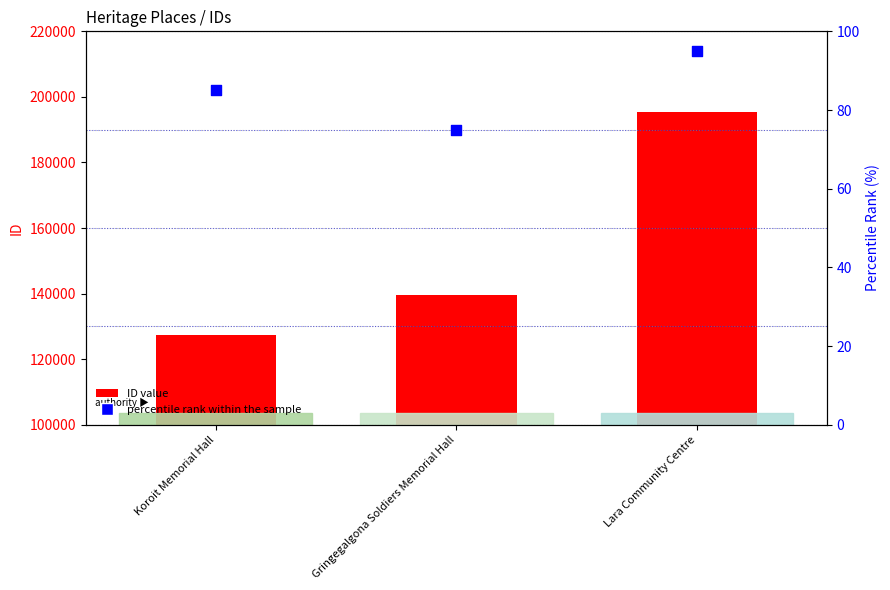

What are all the series names shown in the legend?

ID value, percentile rank within the sample